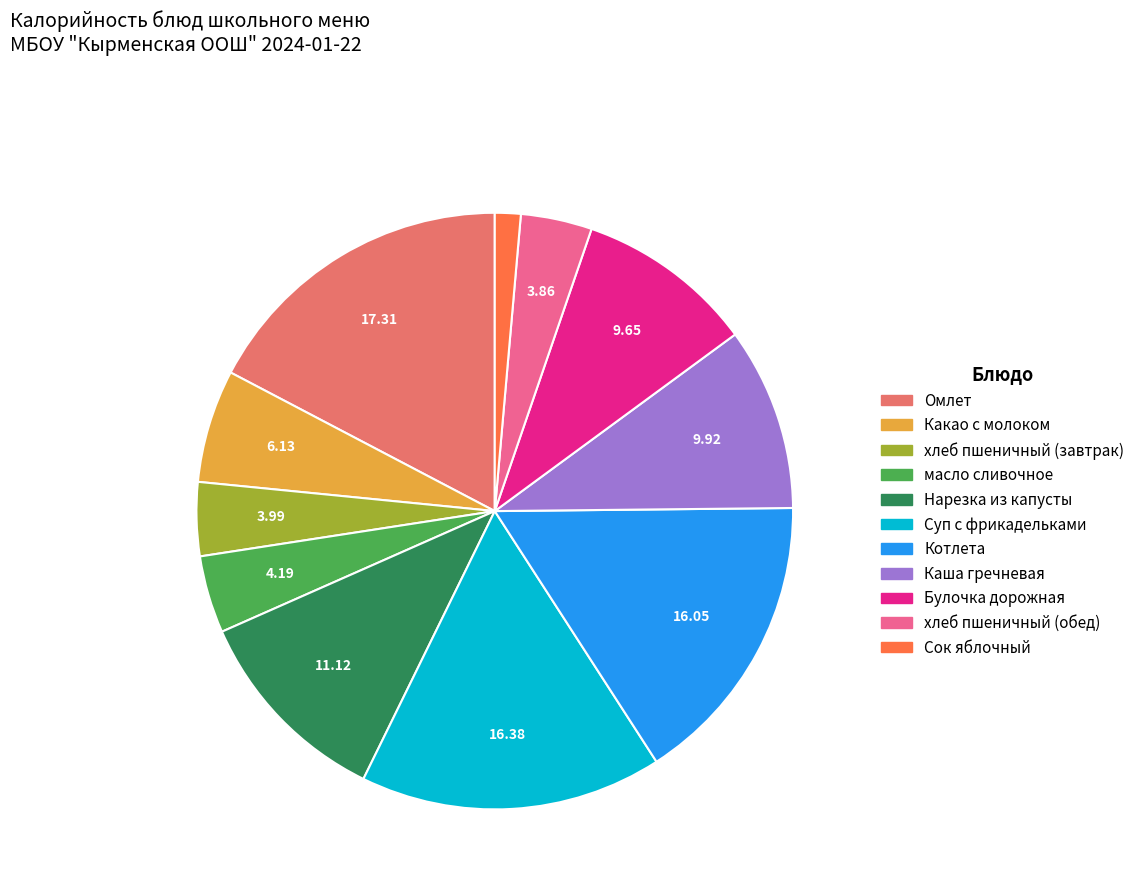

Which category has the biggest portion of the pie?

Омлет